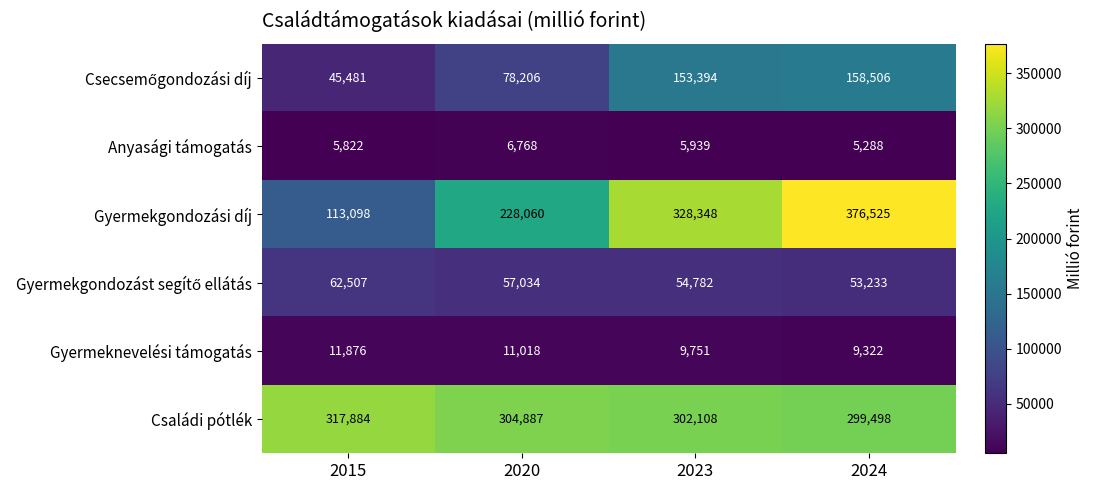

Between 2015 and 2023, which series saw the biggest shift?

Gyermekgondozási díj